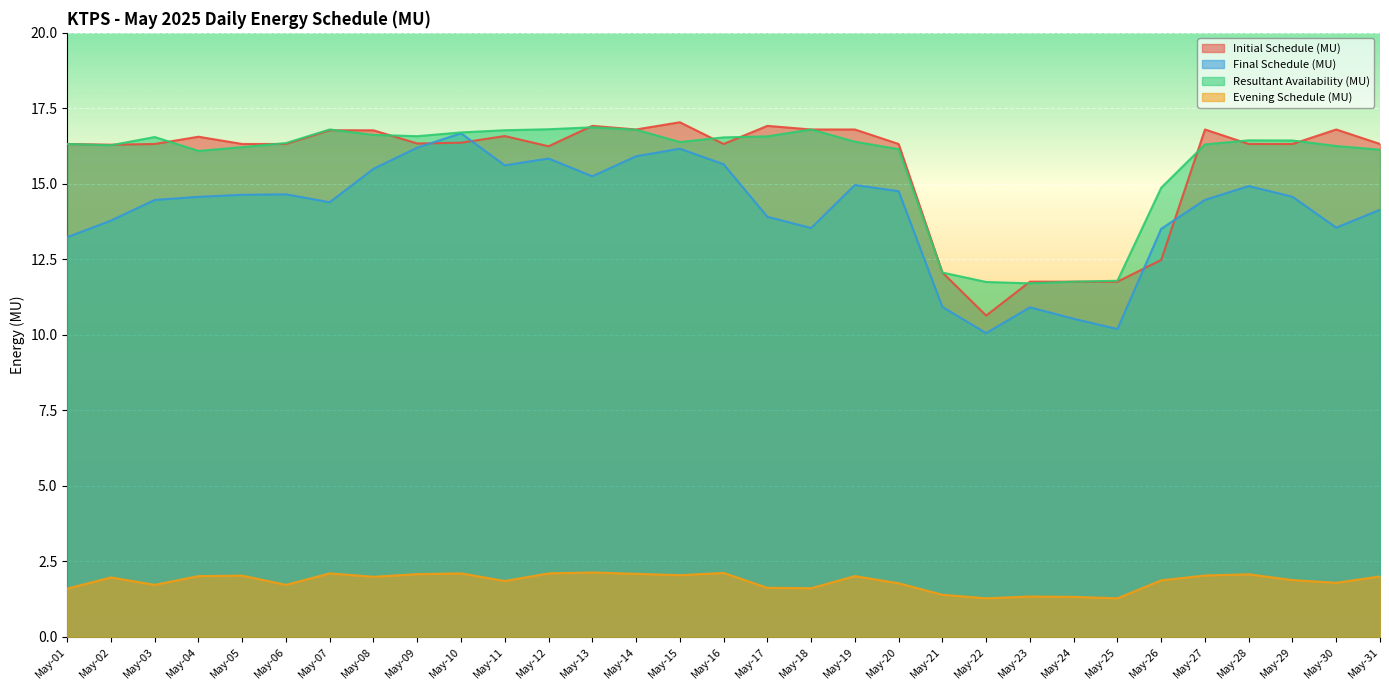

What is the average value of the Initial Schedule (MU) series?

15.6